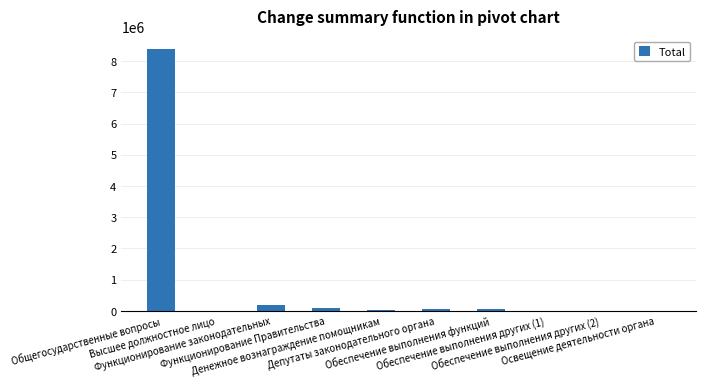

Which category has the lowest value across all series?

Обеспечение выполнения других (2)